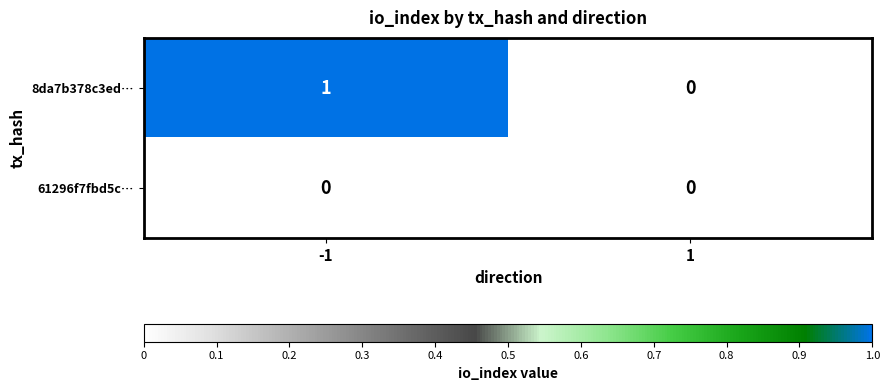

True or false: 61296f7fbd5c… has a value of 0 at -1.

True